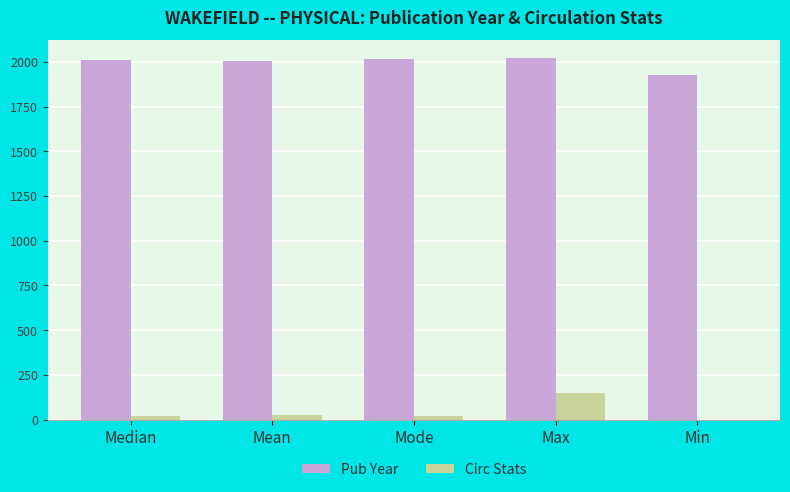

What is the greatest value displayed?

2020